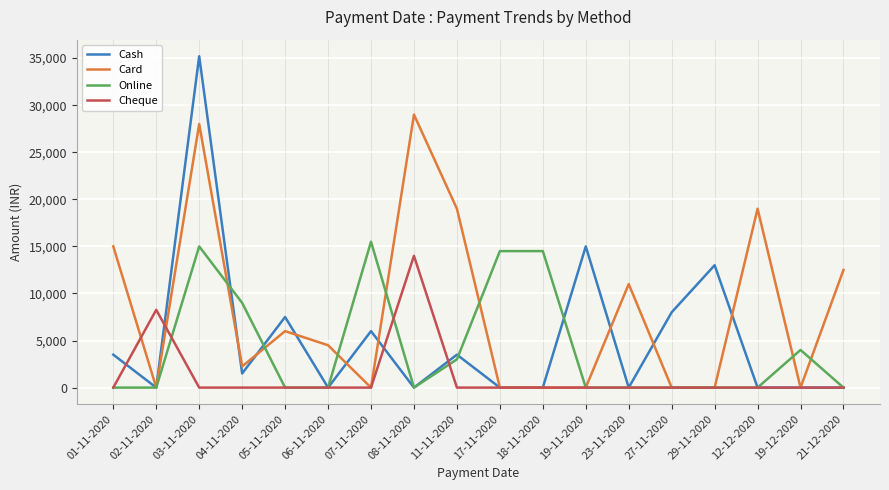

Which series has the widest spread of values?

Cash